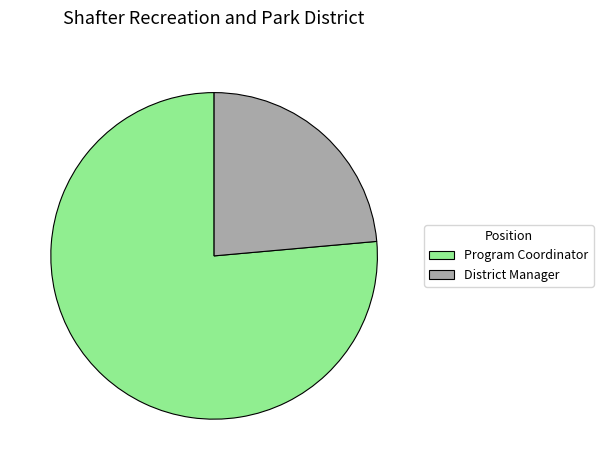

Which category accounts for the majority?

Program Coordinator